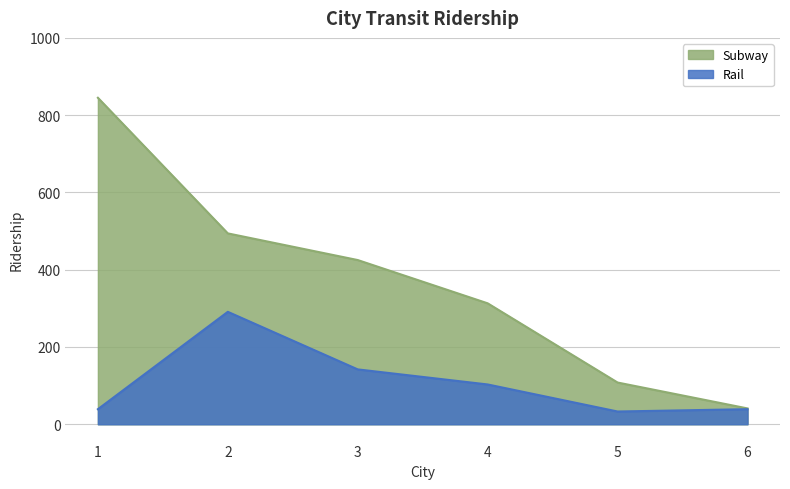

The Subway series shows 128 at 4. True or false?

False